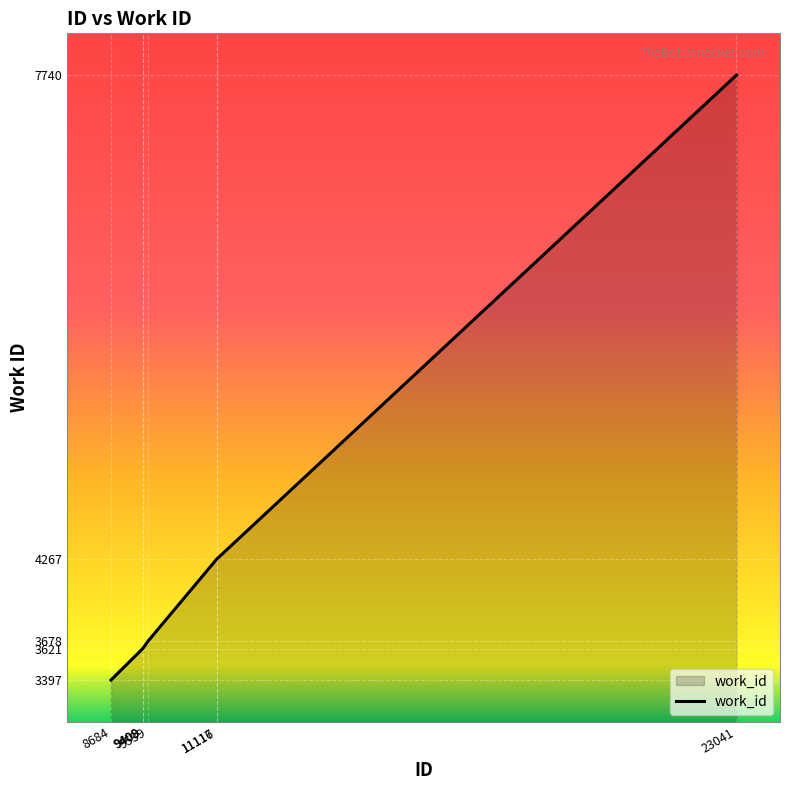

What is the average value?

4370